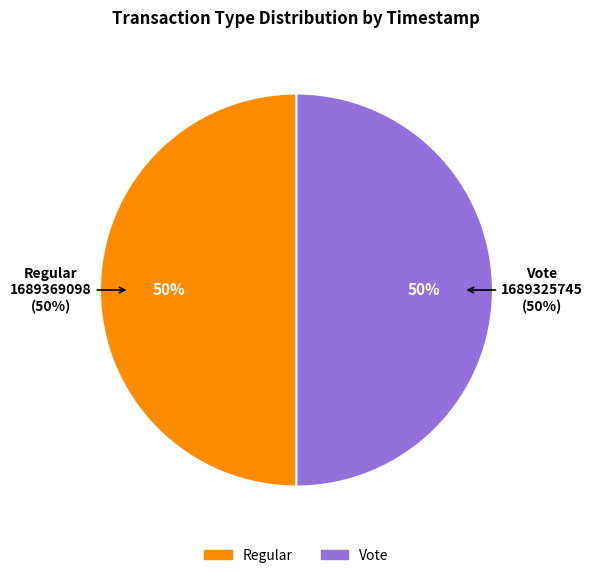

Combined, what portion of the pie is Vote and Regular?

100.0%